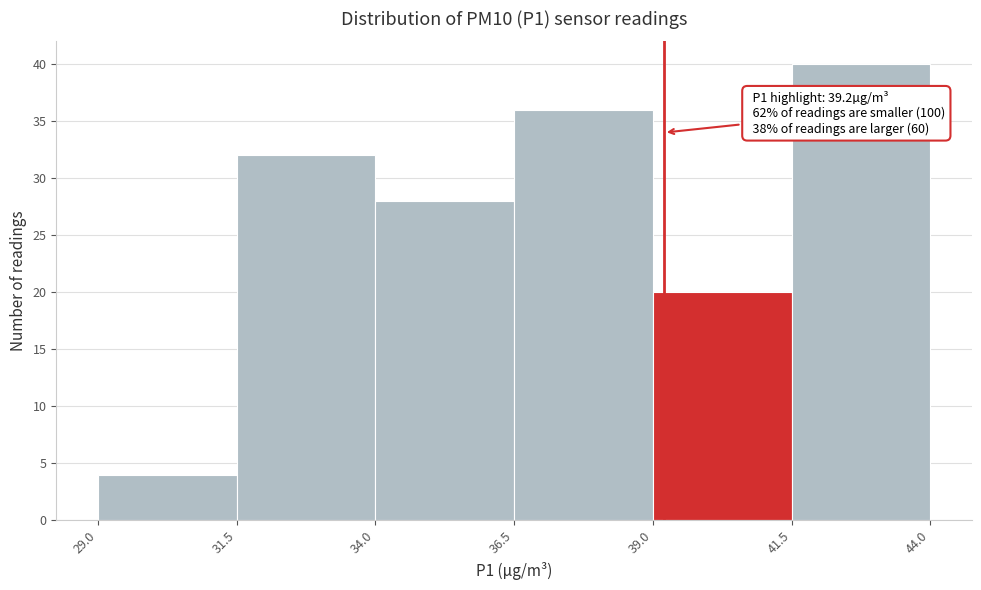

Over which range of the x-axis is the bar tallest?

41.5 to 44.0